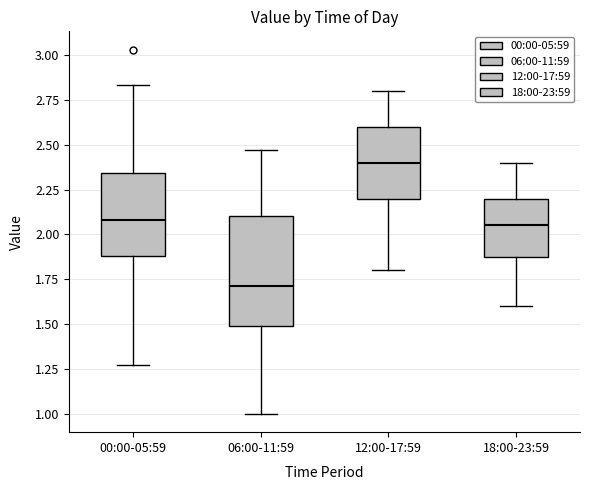

Where does the upper whisker of the box for 06:00-11:59 end on the y-axis? The values are not printed on the chart, so give them approximately, as read against the axis.

2.45